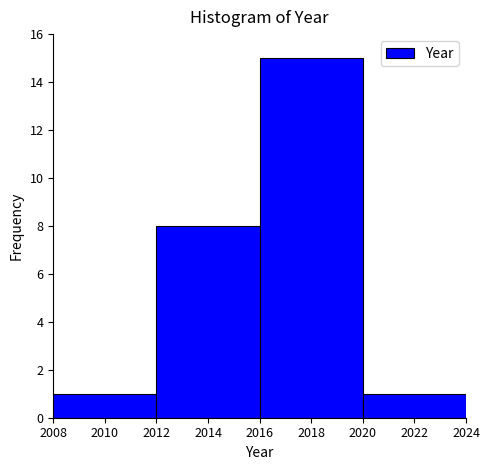

How tall is the bar that spans 2020 to 2024 on the x-axis? The values are not printed on the chart, so give them approximately, as read against the axis.

1